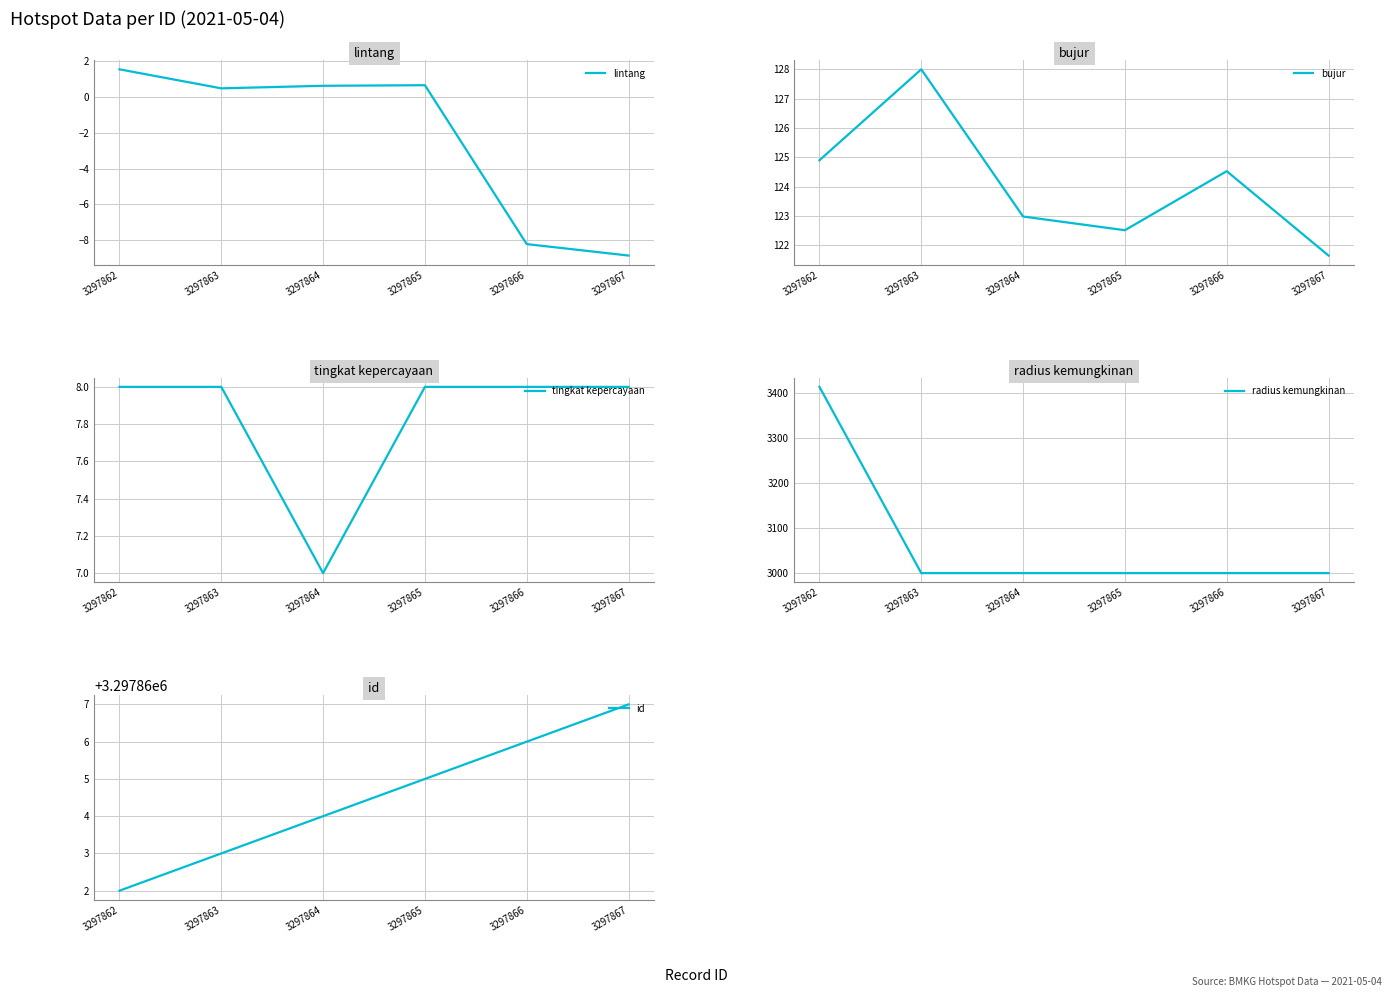

Which series has the widest spread of values?

radius kemungkinan